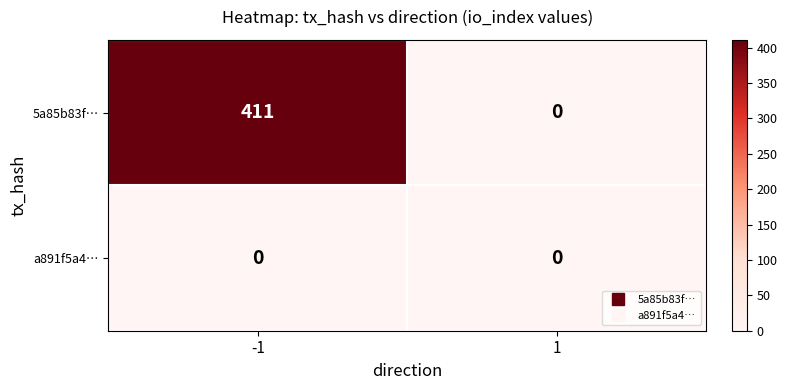

Reading left to right, list all the values displayed in this chart.

5a85b83f…: -1=411	1=0
a891f5a4…: -1=0	1=0